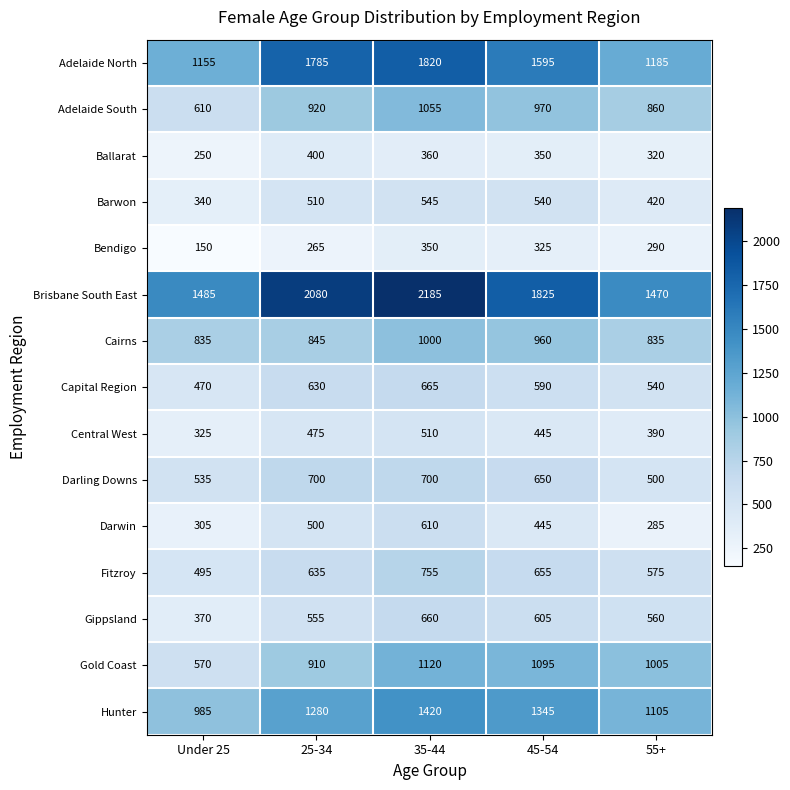

At which category does the chart reach its peak across all series?

35-44